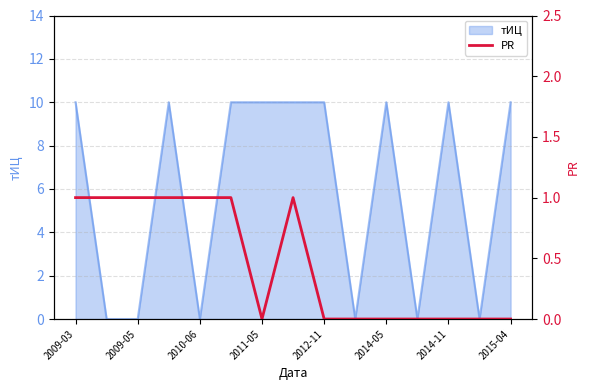

How many points are lower than both their immediate neighbors (excluding endpoints)?

1